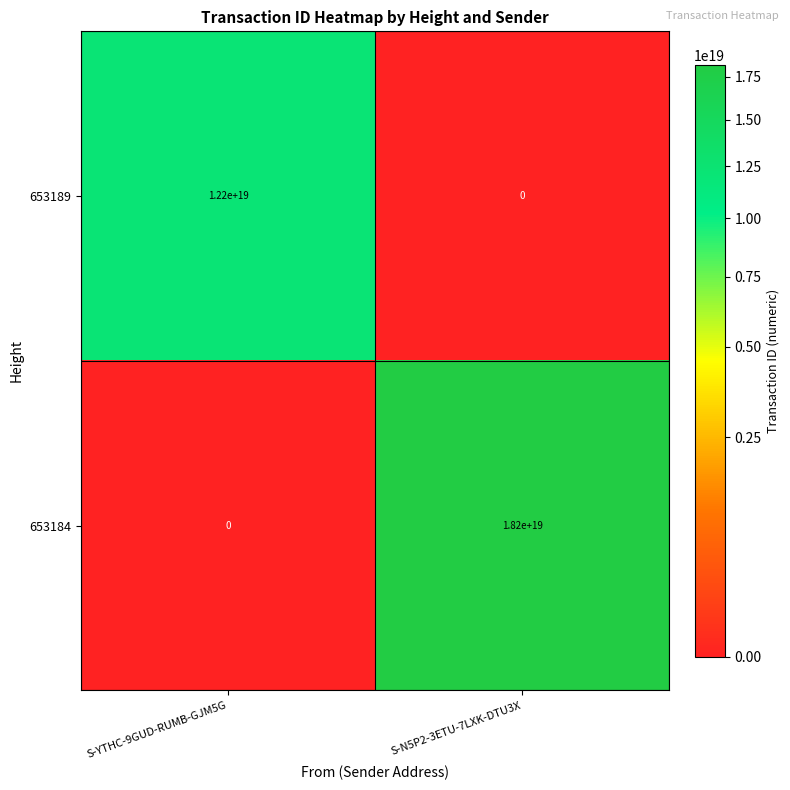

Where is 653184 nearest to the value 9100000000000000000?

S-YTHC-9GUD-RUMB-GJM5G